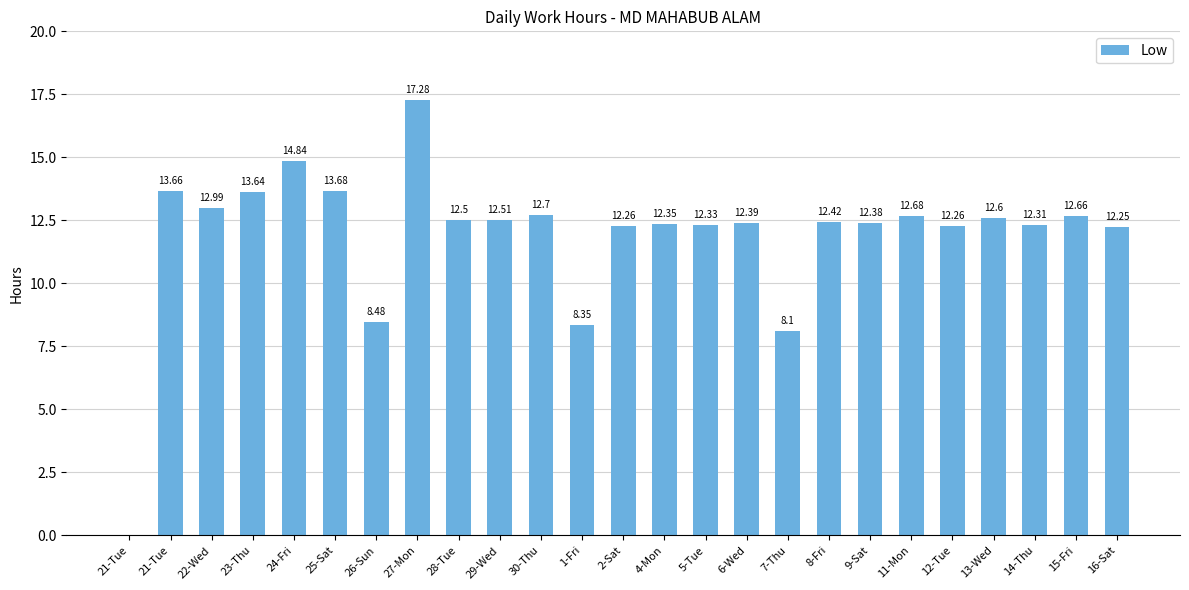

How many data points does each series have?

25